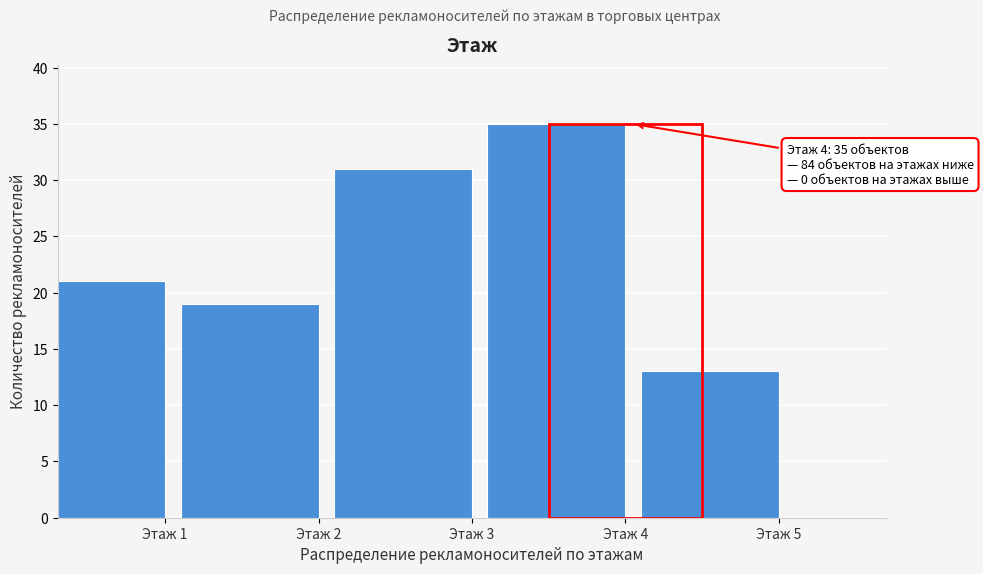

Reading left to right, extract all data points from this chart.

21	19	31	35	13